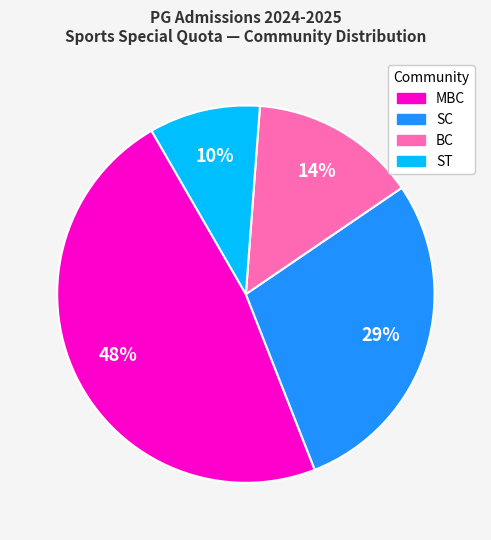

What is the smallest slice in the pie chart?

ST